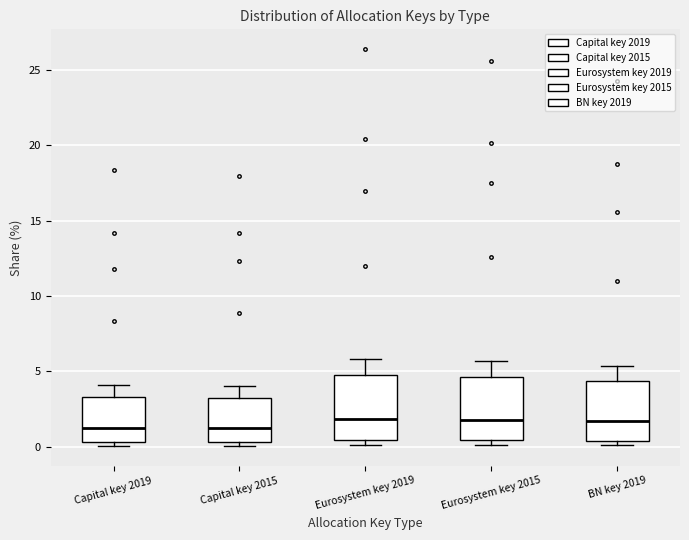

Reading left to right, transcribe this box plot: for each box, give where its median line is, the range the box spans, and where its two whiskers end, as read against the y-axis. The values are not printed on the chart, so give them approximately, as read against the axis.

Capital key 2019: median 1.5, box 0.5 to 3.5, whiskers 0.0 to 4.0
Capital key 2015: median 1.5, box 0.5 to 3.0, whiskers 0.0 to 4.0
Eurosystem key 2019: median 2.0, box 0.5 to 4.5, whiskers 0.0 to 6.0
Eurosystem key 2015: median 2.0, box 0.5 to 4.5, whiskers 0.0 to 5.5
BN key 2019: median 1.5, box 0.5 to 4.5, whiskers 0.0 to 5.5